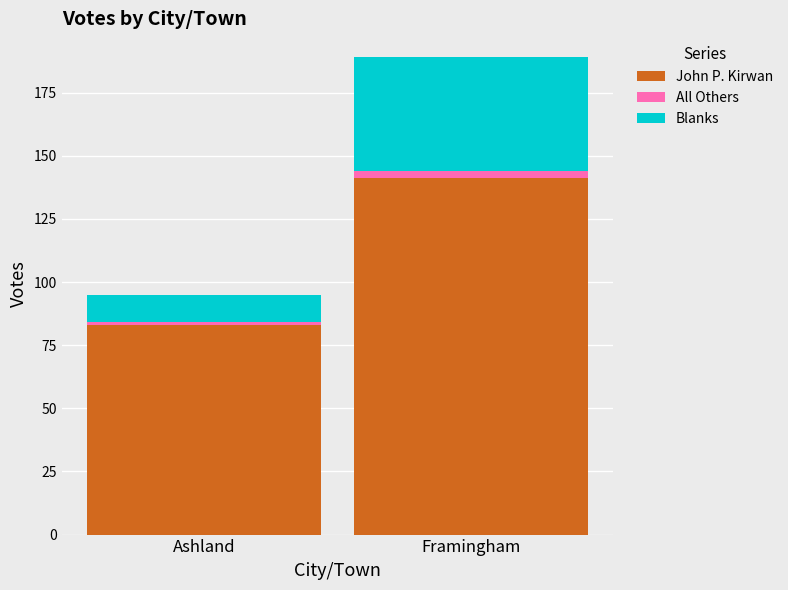

At which category is the sum across all series the highest?

Framingham